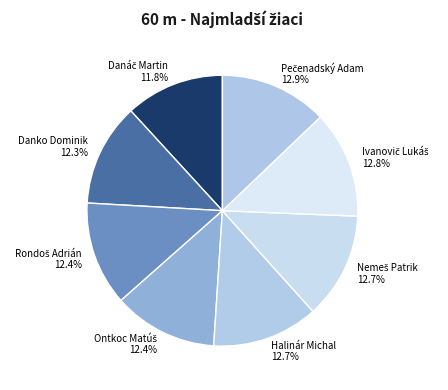

What percentage is NOT represented by Halinár Michal?

87.3%